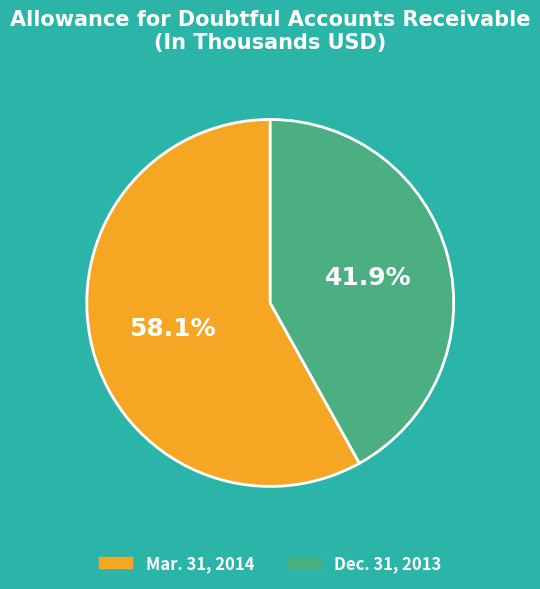

Is there any slice that represents more than half of the pie?

Yes